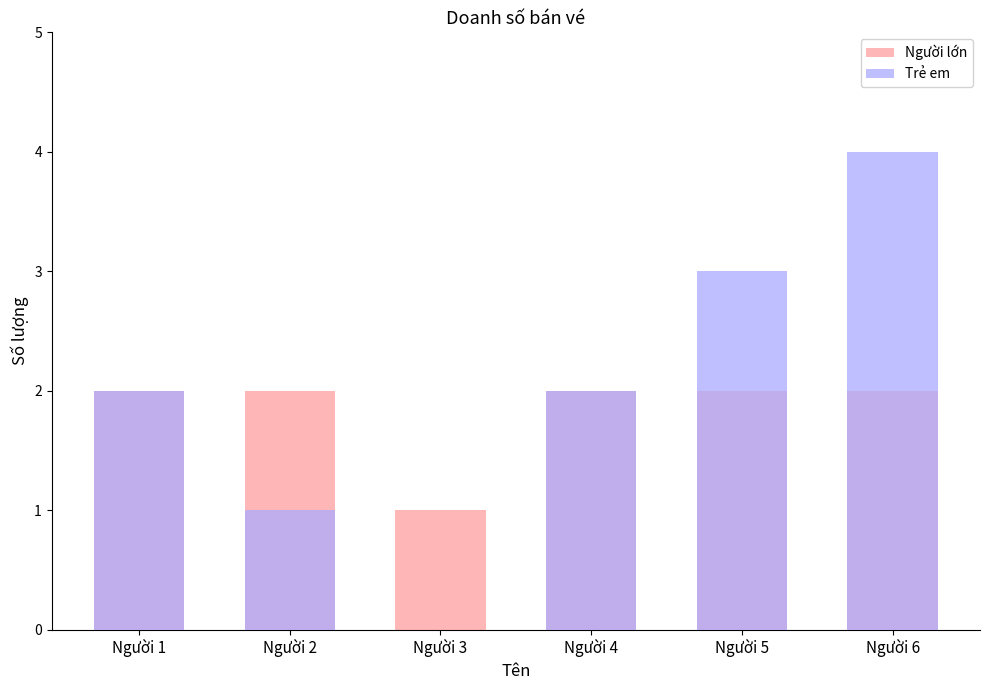

Rank the series by their maximum value, from lowest to highest.

Người lớn, Trẻ em